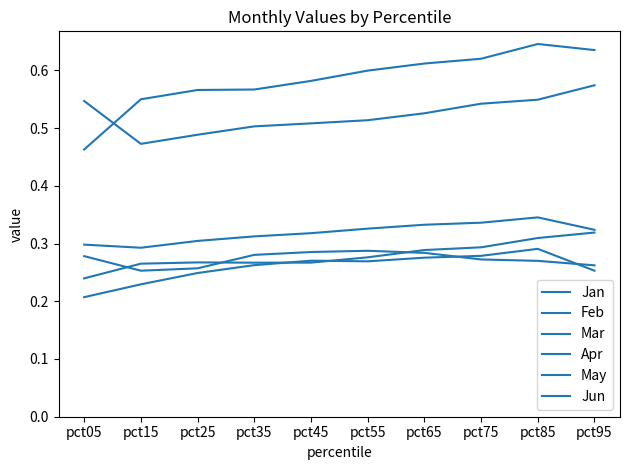

True or false: Apr and Feb cross at least once.

False